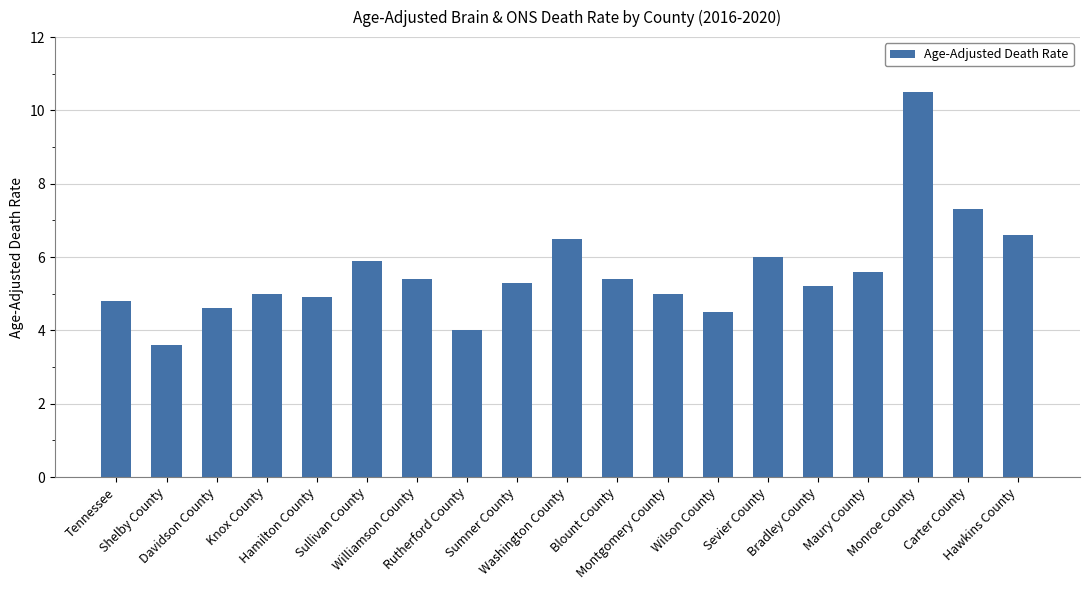

What is the difference between the maximum and second lowest values?

6.5